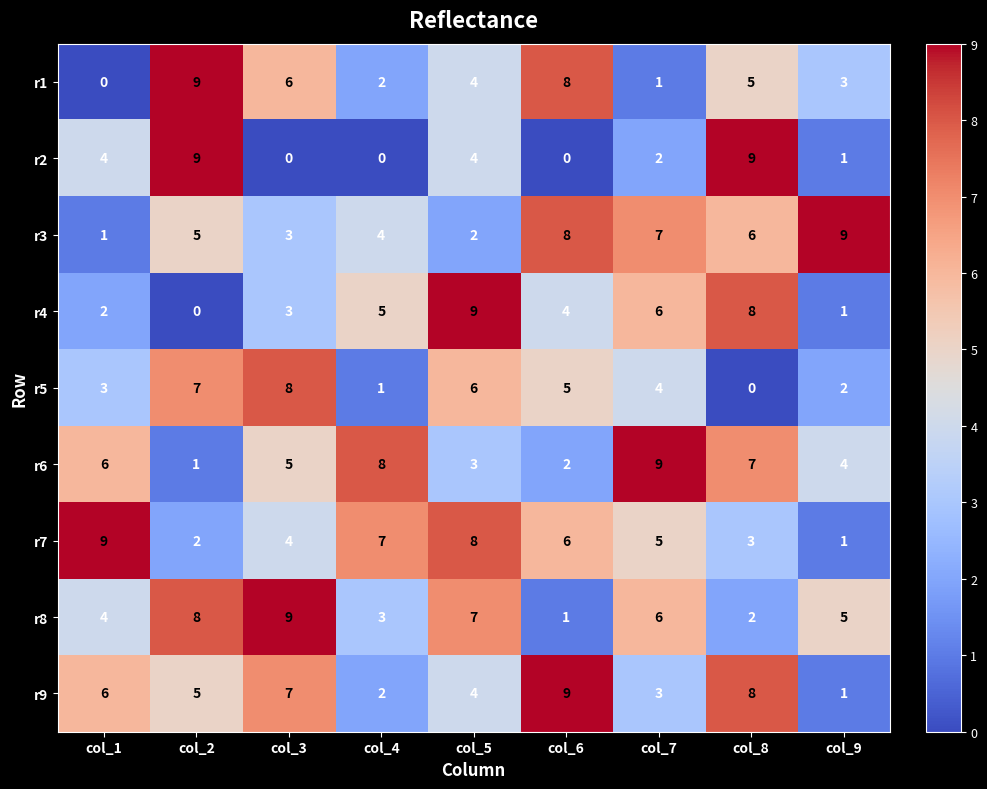

Is the value of r7 at col_5 greater than the value of r3 at col_8?

Yes